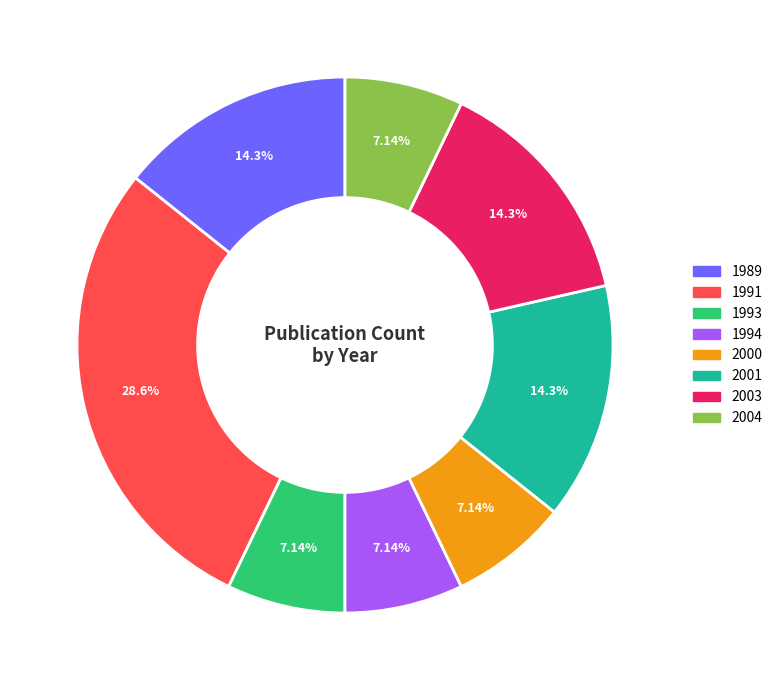

Does any single category account for the majority?

No